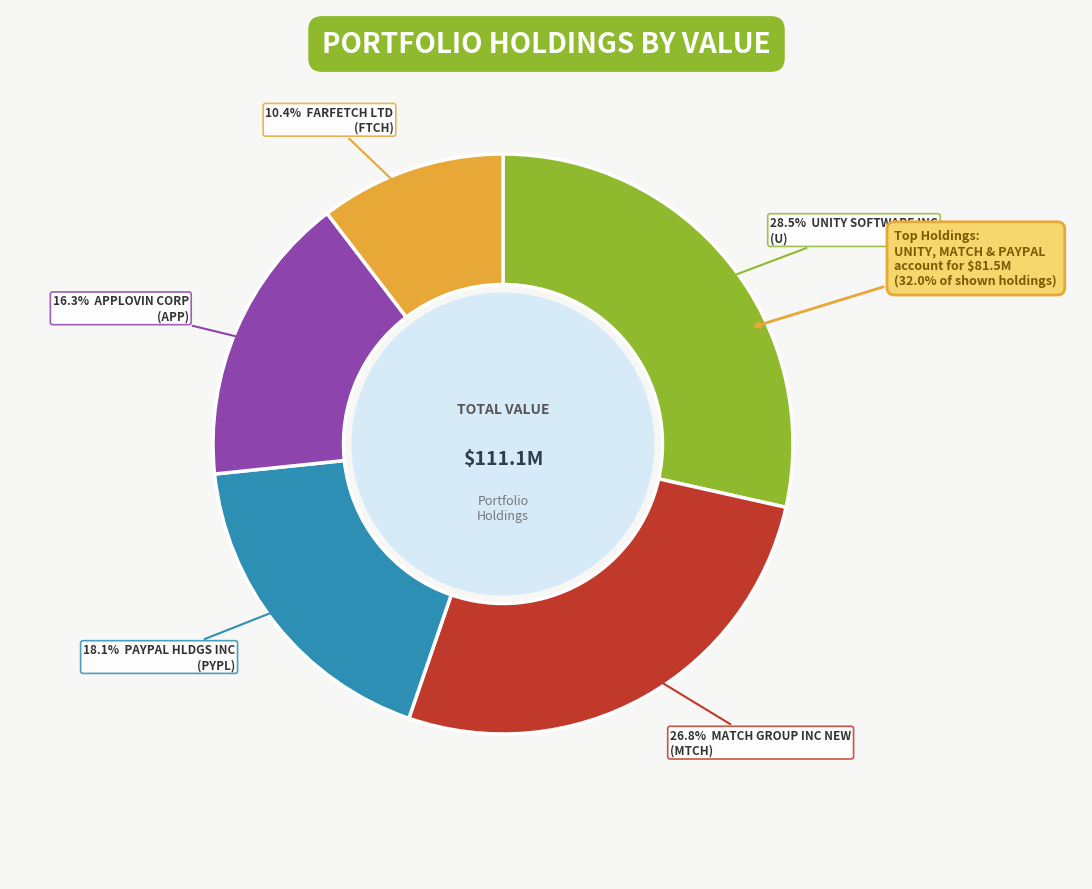

How much of the chart is everything except FARFETCH LTD?

89.6%